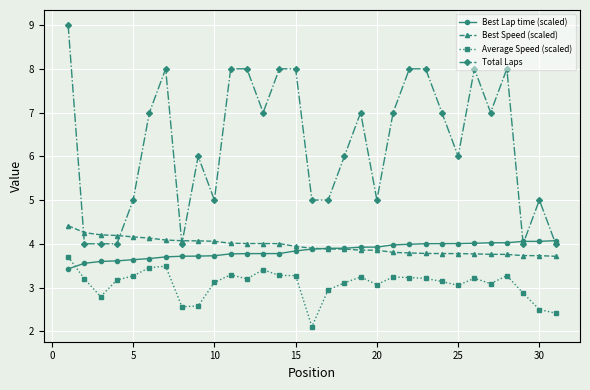

Rank the series by their maximum value, from highest to lowest.

Total Laps, Best Speed (scaled), Best Lap time (scaled), Average Speed (scaled)